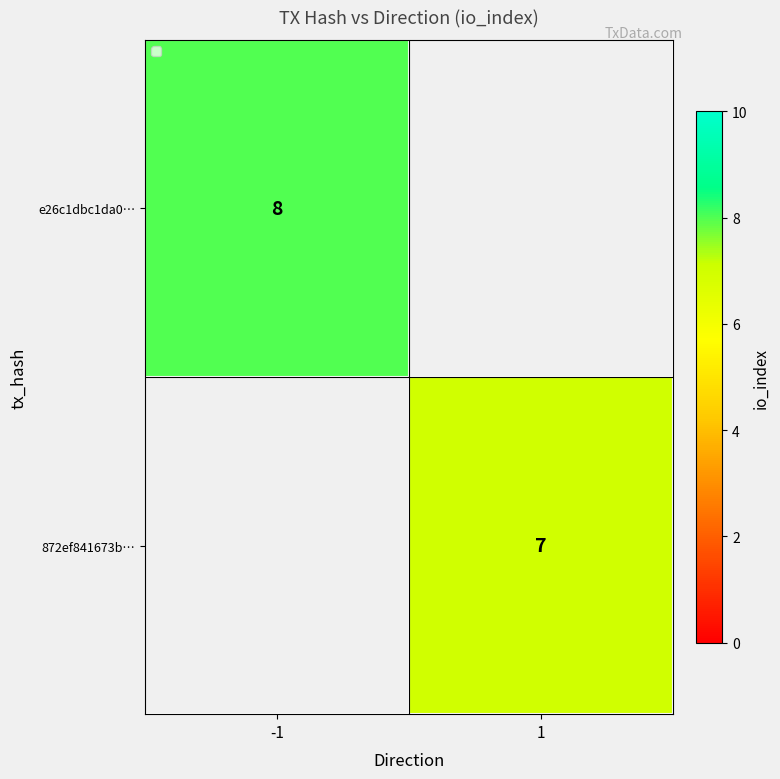

Is the value of e26c1dbc1da0… at 1 greater than the value of 872ef841673b… at 1?

No